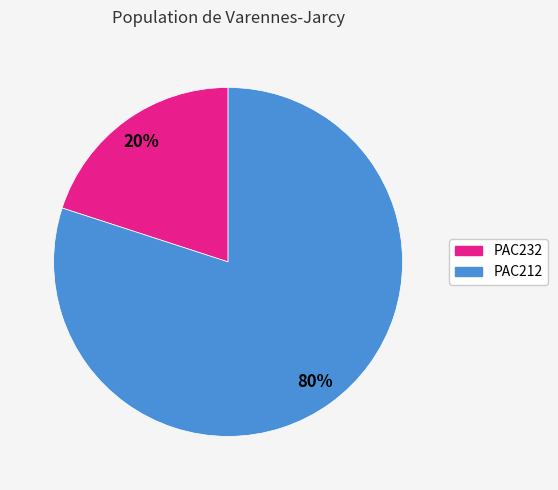

What is the ratio of the value at PAC212 to the value at PAC232?

4.0